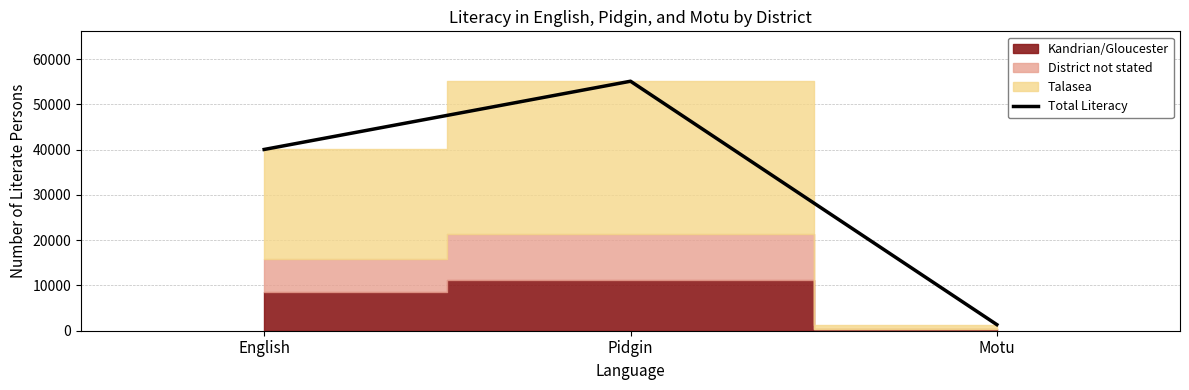

What value does the data have at Pidgin, to the nearest 10?

55140